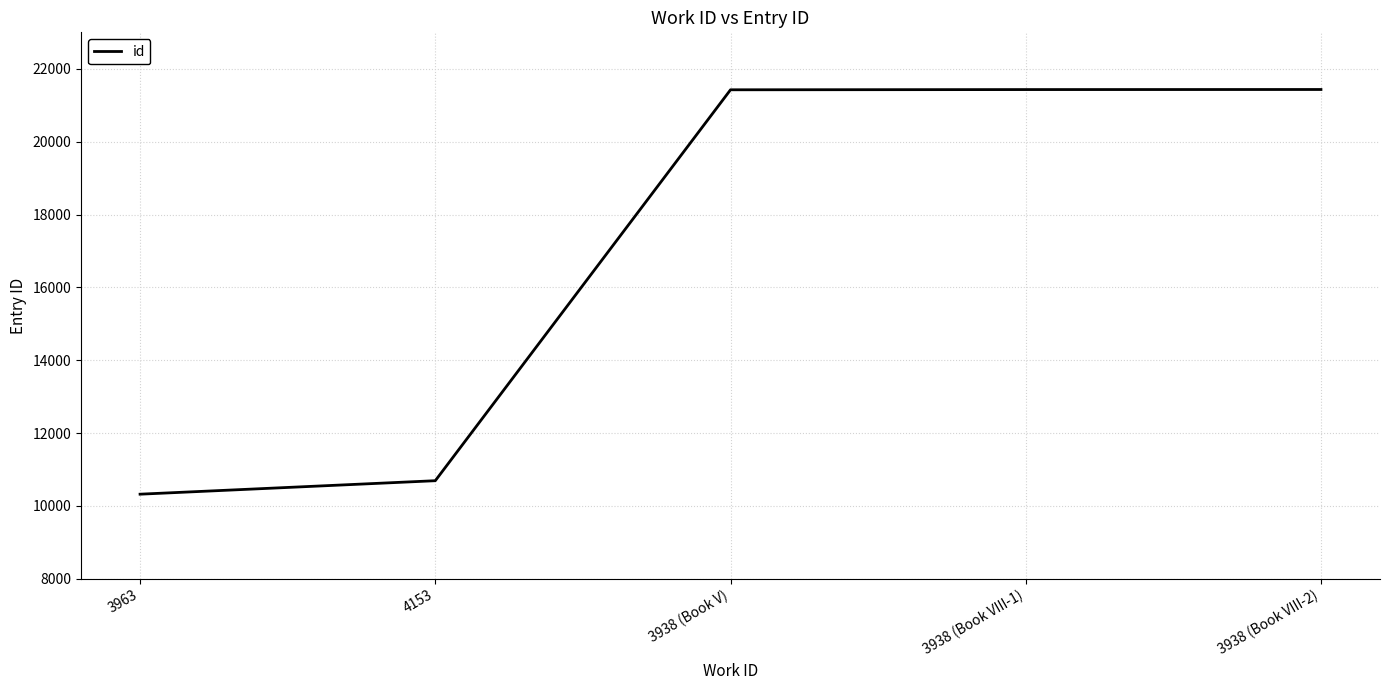

What value does the data have at 3963, to the nearest 10?

10320